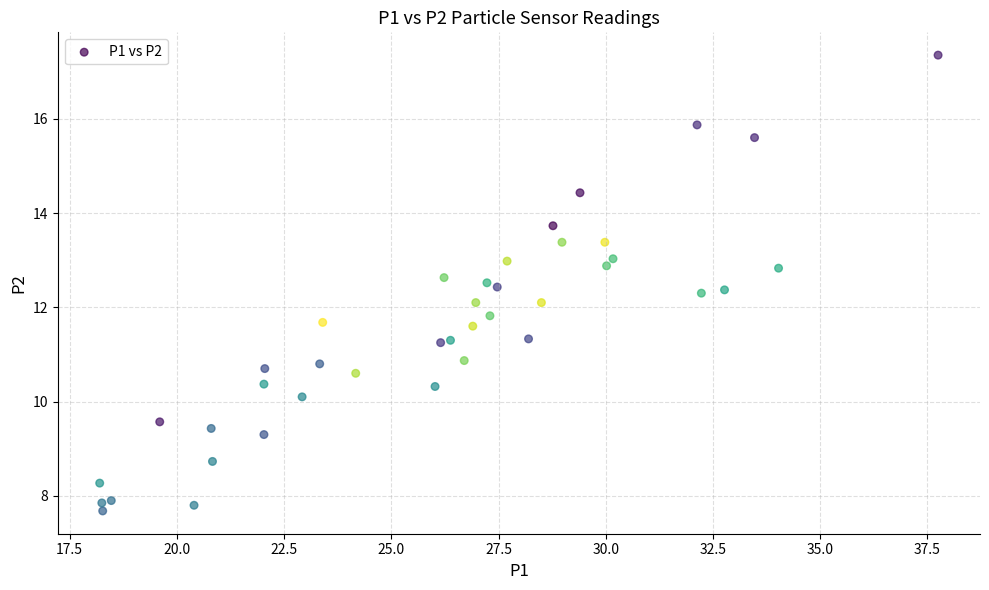

What is the range of X values (max minus min)?

19.6